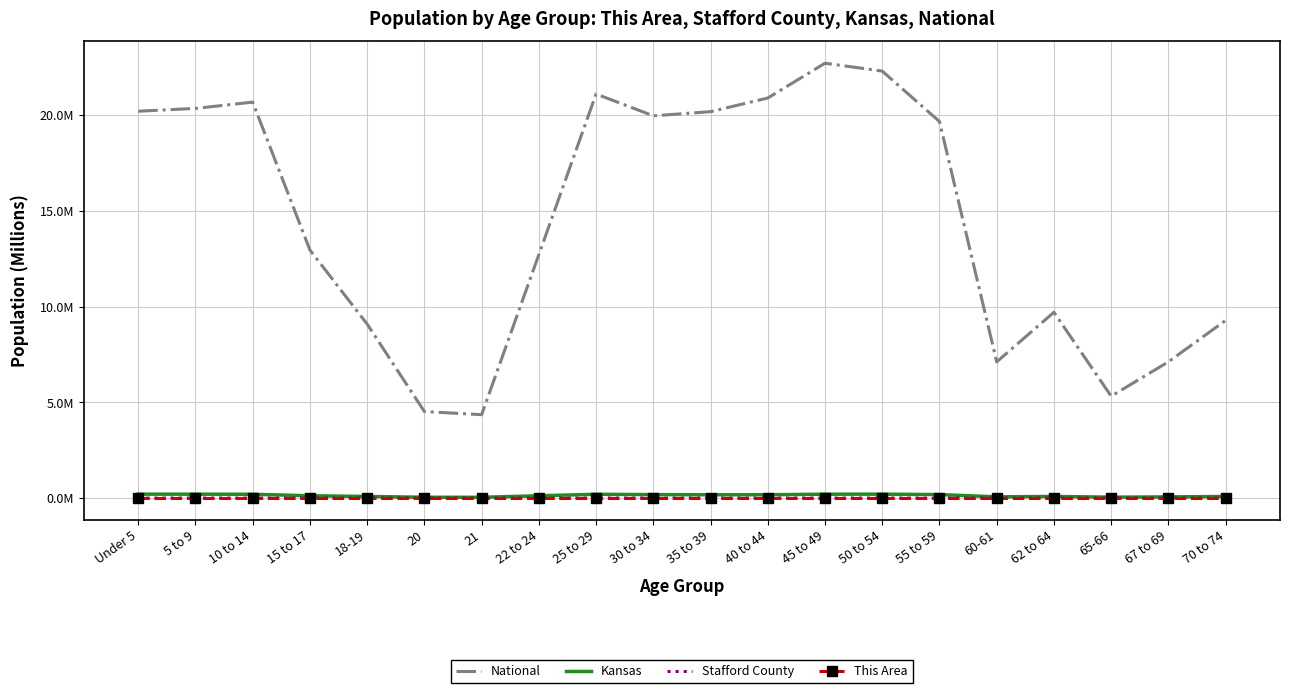

What is the label of the 12th point from the right?

25 to 29